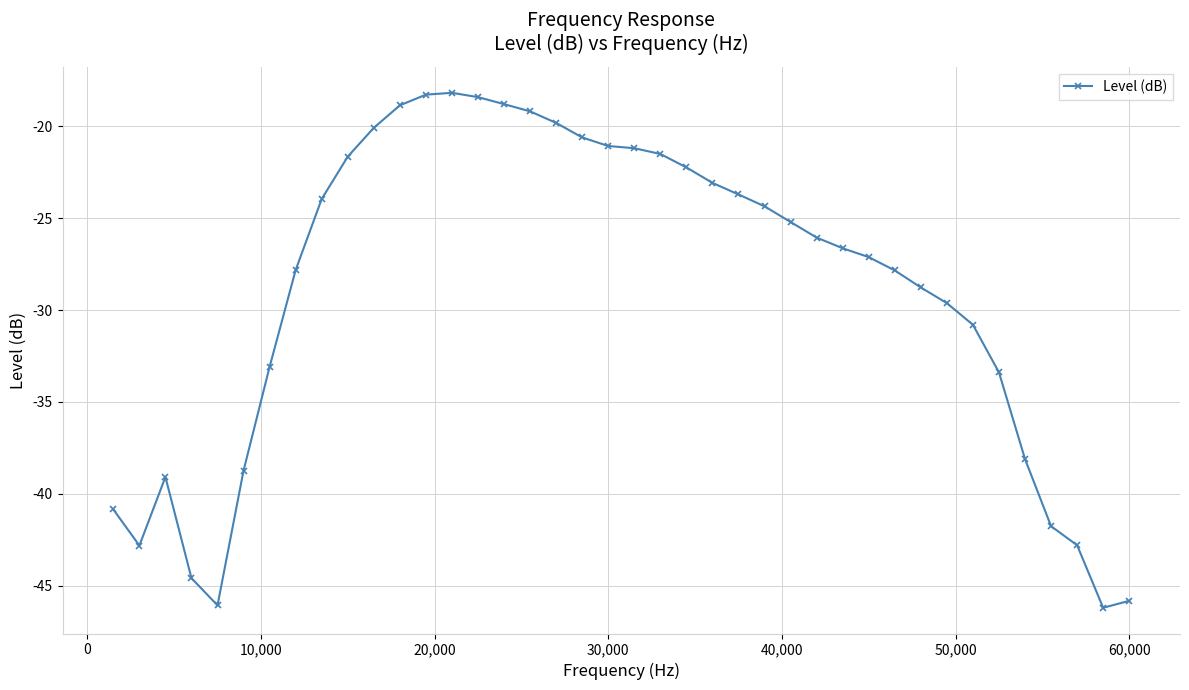

What is the maximum value shown in the chart?

-18.2